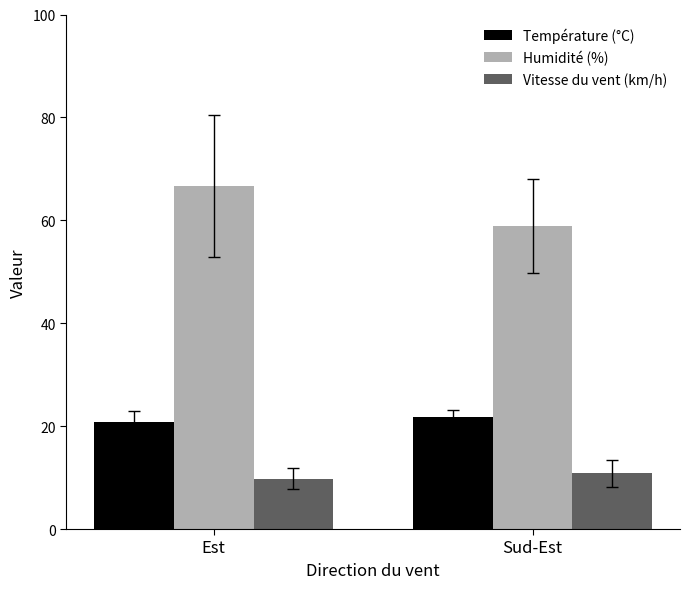

At which category is the sum across all series the highest?

Est